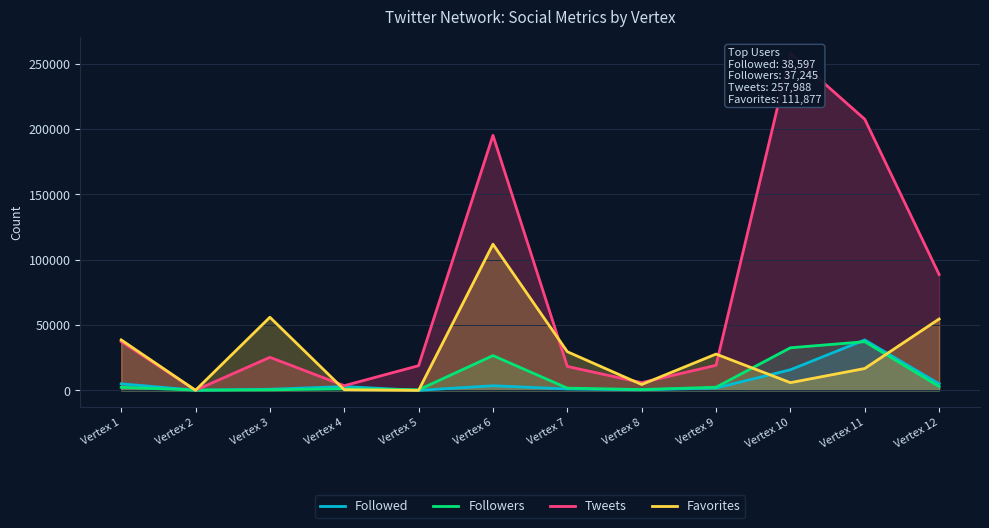

What is the value of the Favorites point at the 8th from the left?

4466